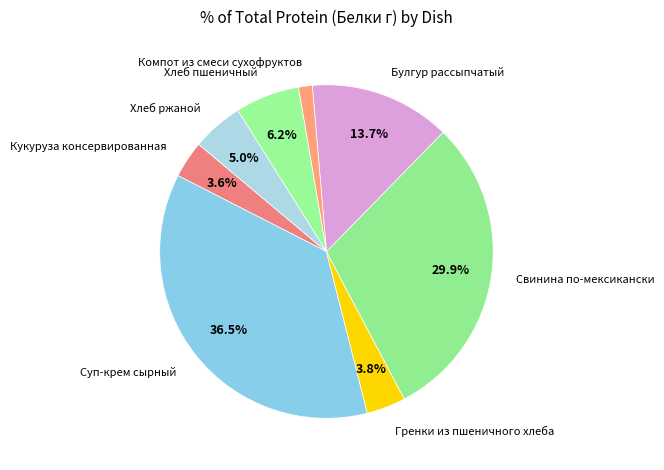

Is Свинина по-мексикански the majority of the pie?

No